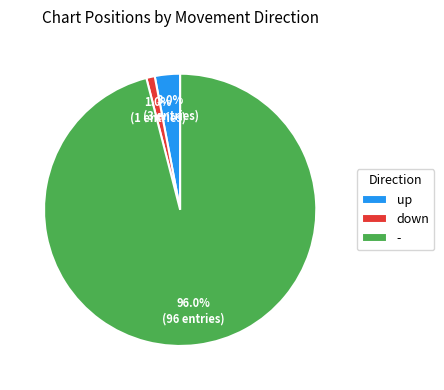

Is it true that - is 90% of the pie?

False